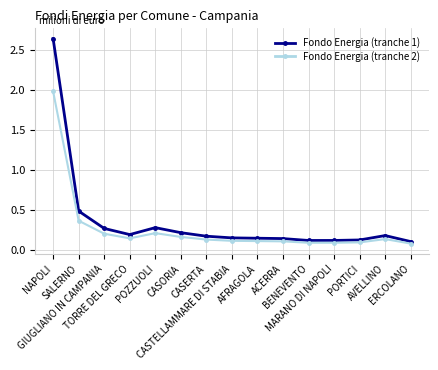

Rank the series by their maximum value, from lowest to highest.

Fondo Energia (tranche 2), Fondo Energia (tranche 1)